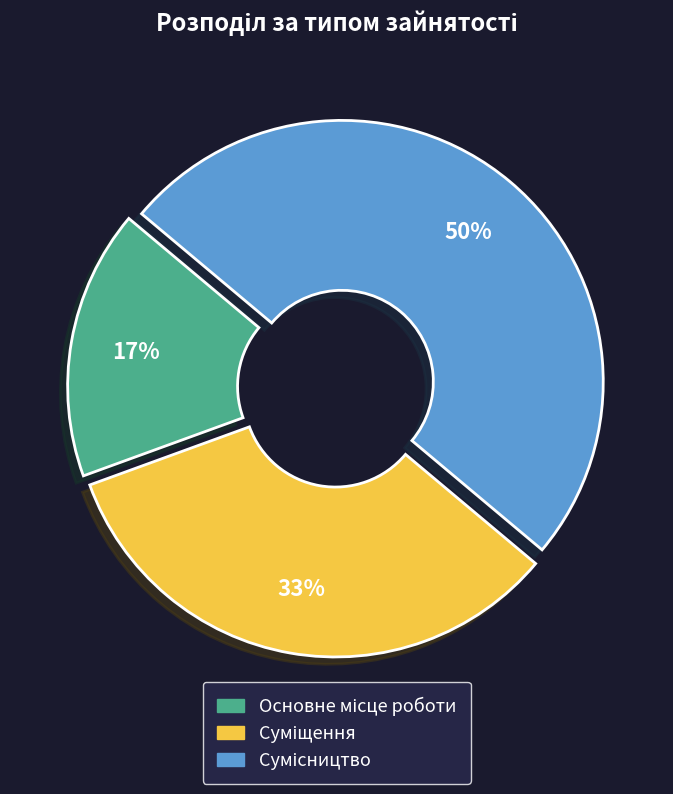

To the nearest percent, what is the average slice percentage?

33%